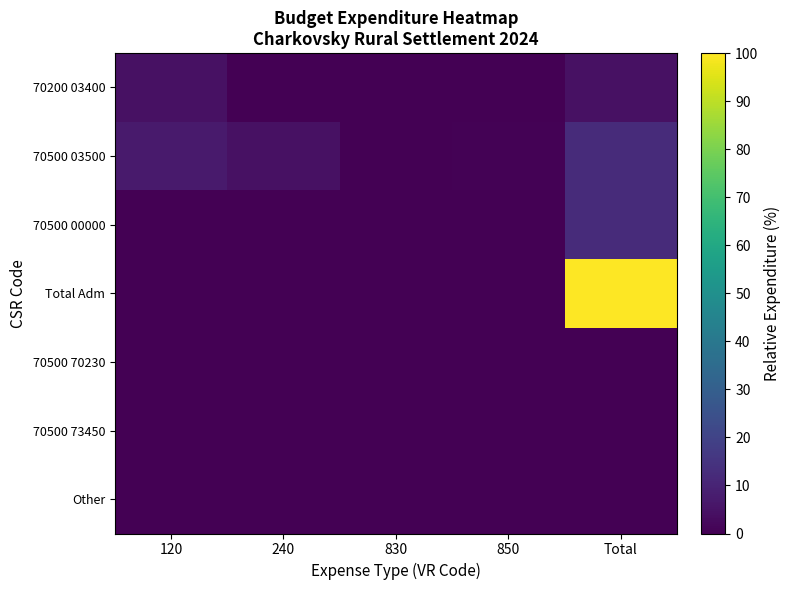

Which has a higher value, 240 or 120?

120